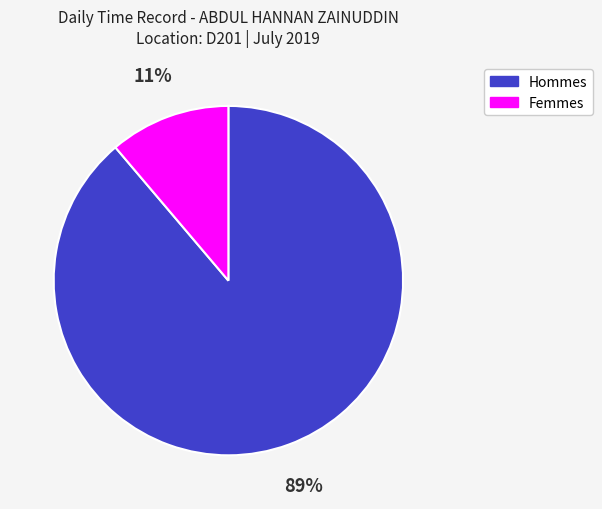

How many segments does this pie chart have?

2